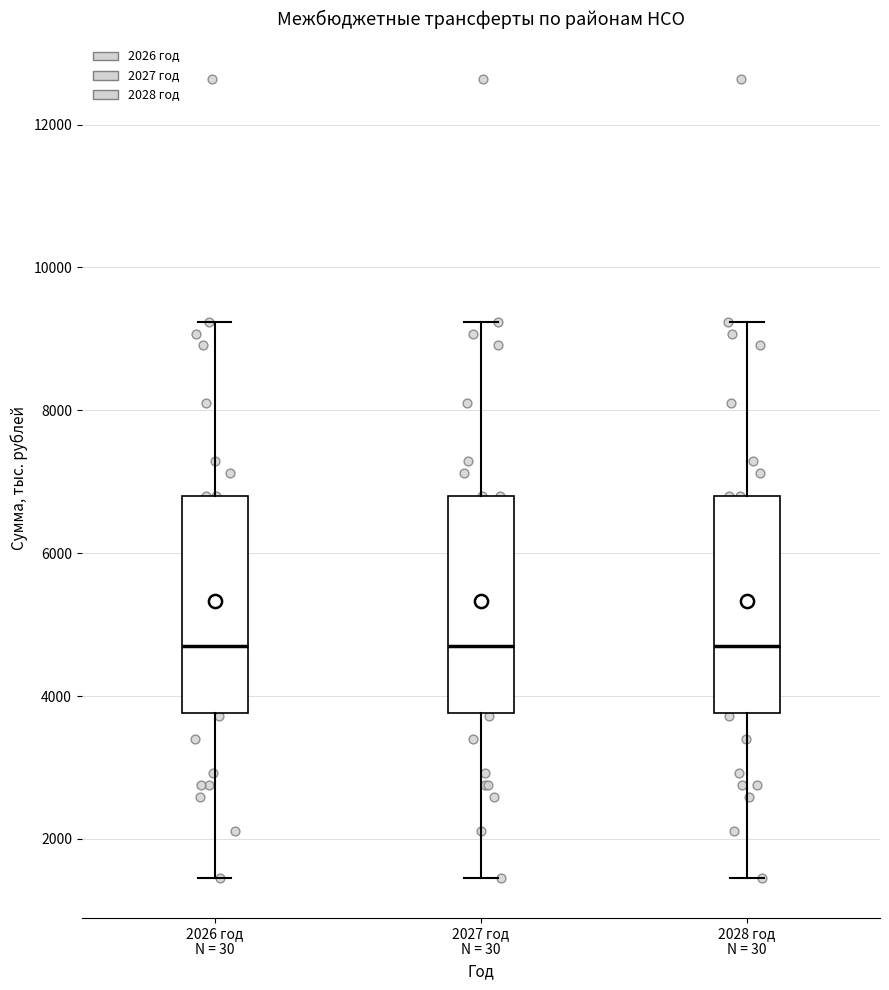

Where is the upper edge of the box for 2028 год N = 30 on the y-axis? The values are not printed on the chart, so give them approximately, as read against the axis.

6800